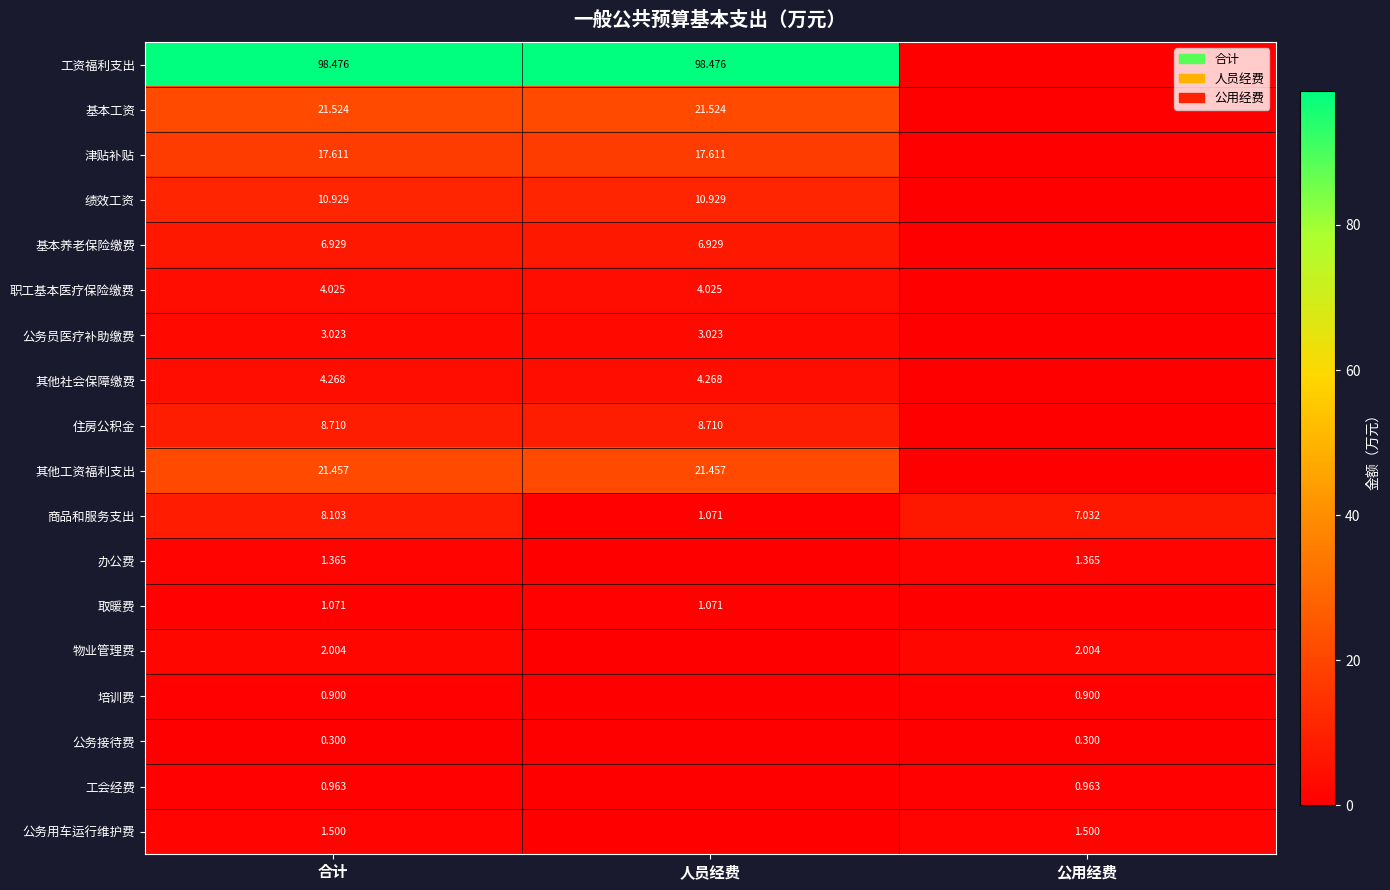

Rank the series at 合计 from lowest to highest value.

公务接待费, 培训费, 工会经费, 取暖费, 办公费, 公务用车运行维护费, 物业管理费, 公务员医疗补助缴费, 职工基本医疗保险缴费, 其他社会保障缴费, 基本养老保险缴费, 商品和服务支出, 住房公积金, 绩效工资, 津贴补贴, 其他工资福利支出, 基本工资, 工资福利支出